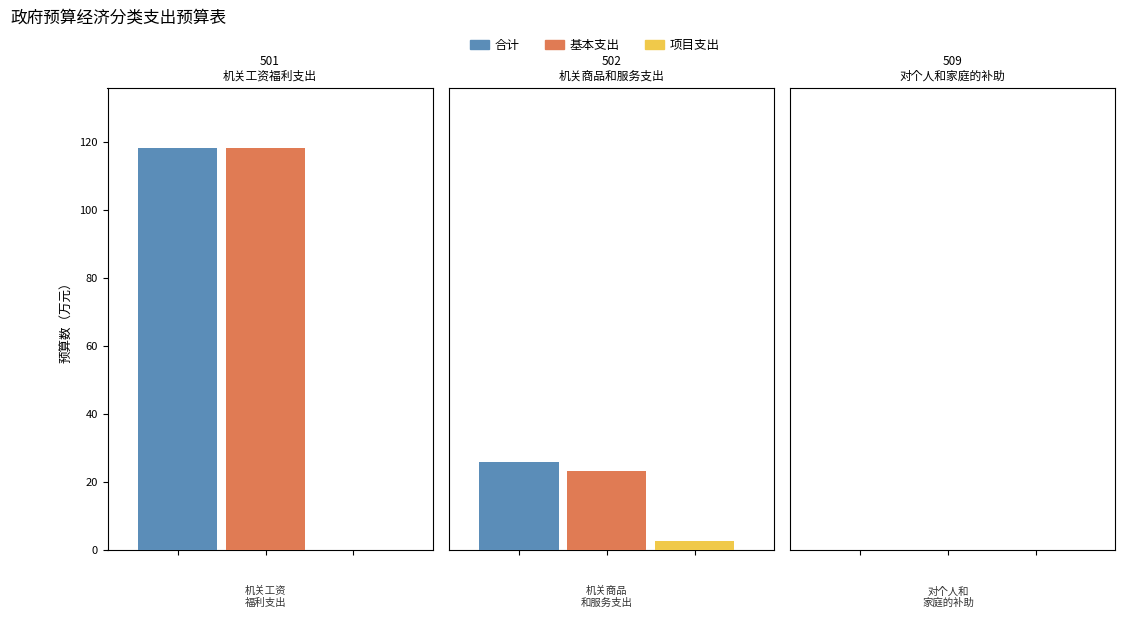

What is the label of the 2nd bar from the left?

502 机关商品和服务支出